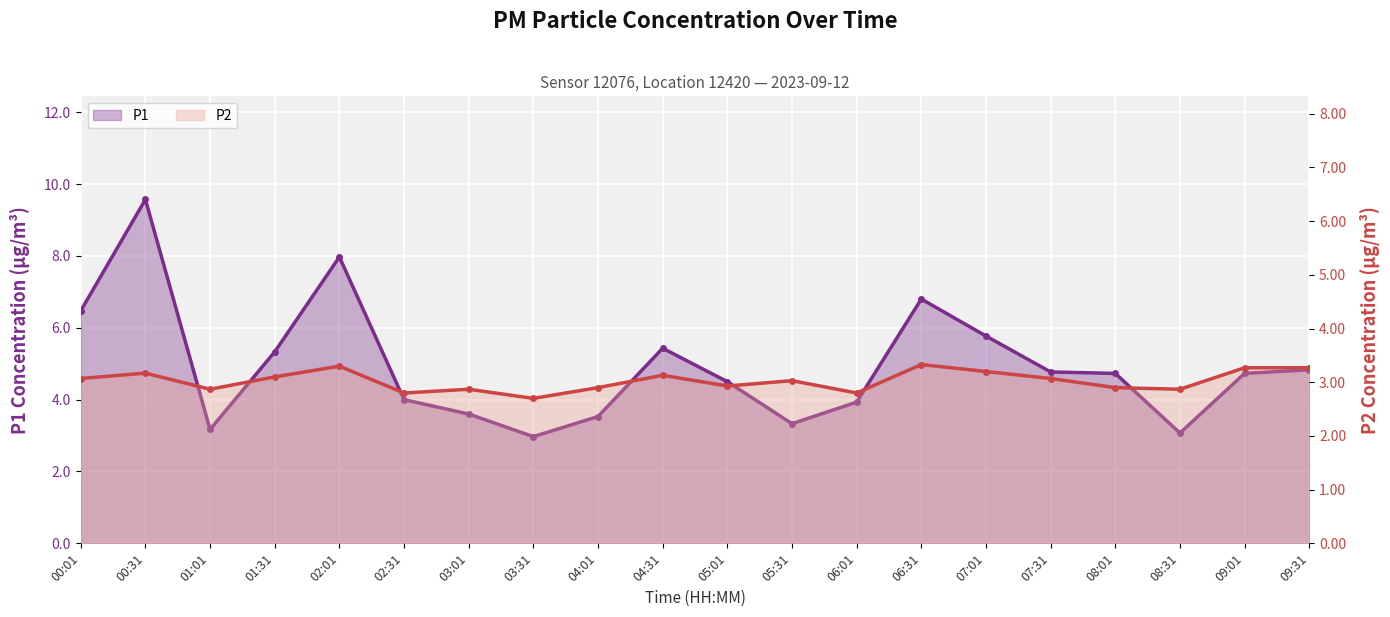

How many lines are shown in the chart?

2